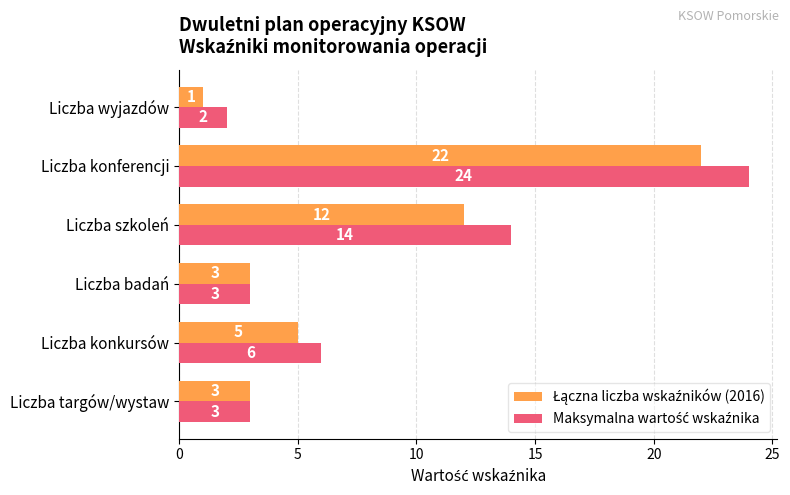

How many distinct data groups are displayed?

2